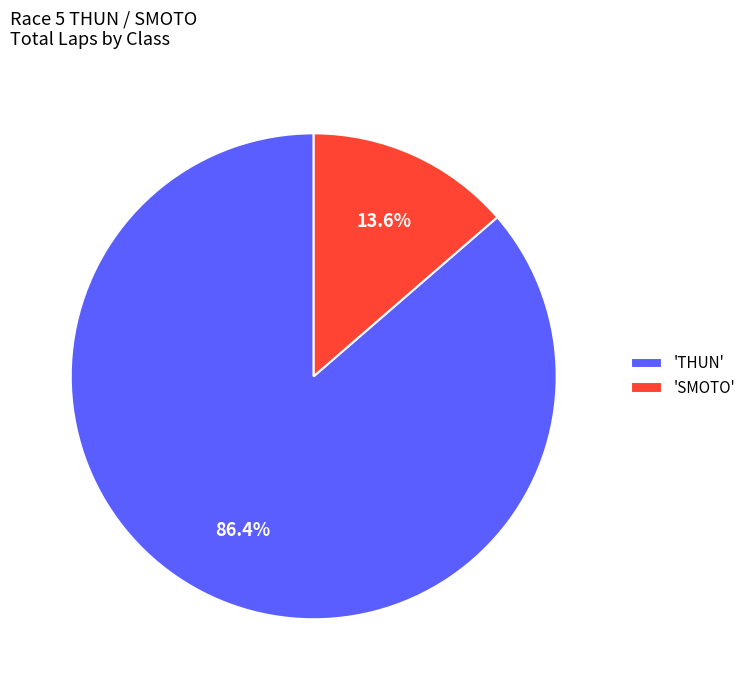

Which has a higher value, 'SMOTO' or 'THUN'?

'THUN'